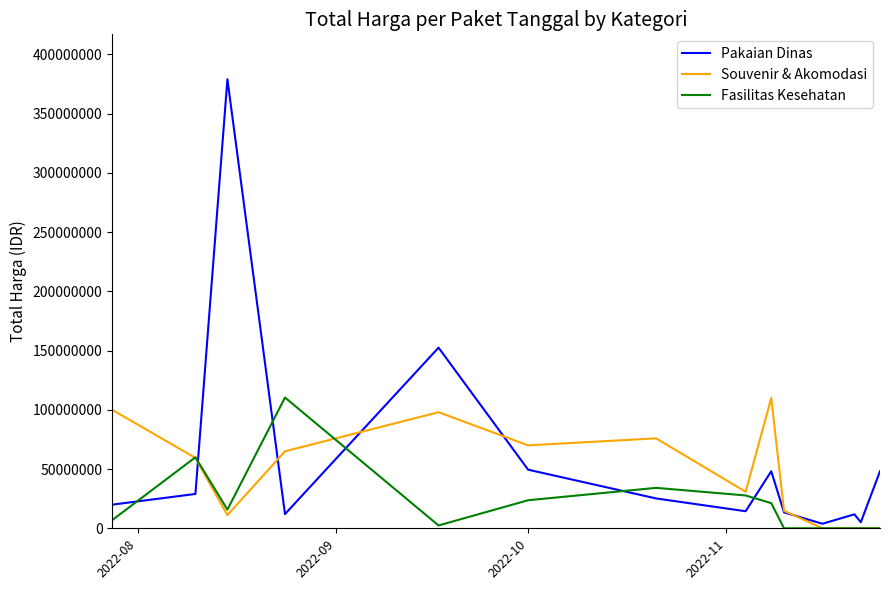

List the series in order of their overall mean, highest first.

Pakaian Dinas, Souvenir & Akomodasi, Fasilitas Kesehatan